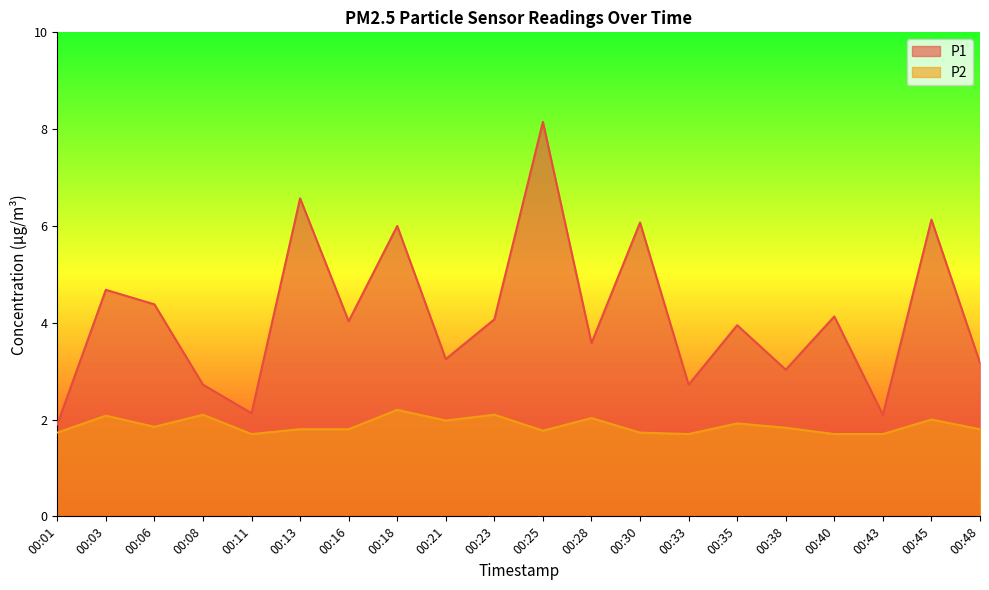

What is the difference between the maximum and minimum values in the P1 series?

6.2